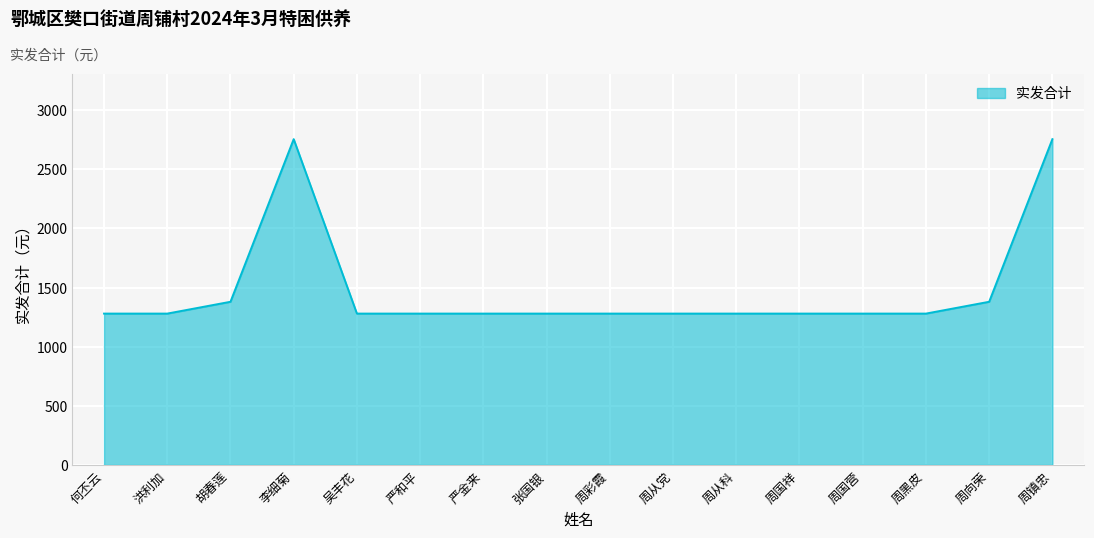

What is the minimum value shown in the chart?

1280